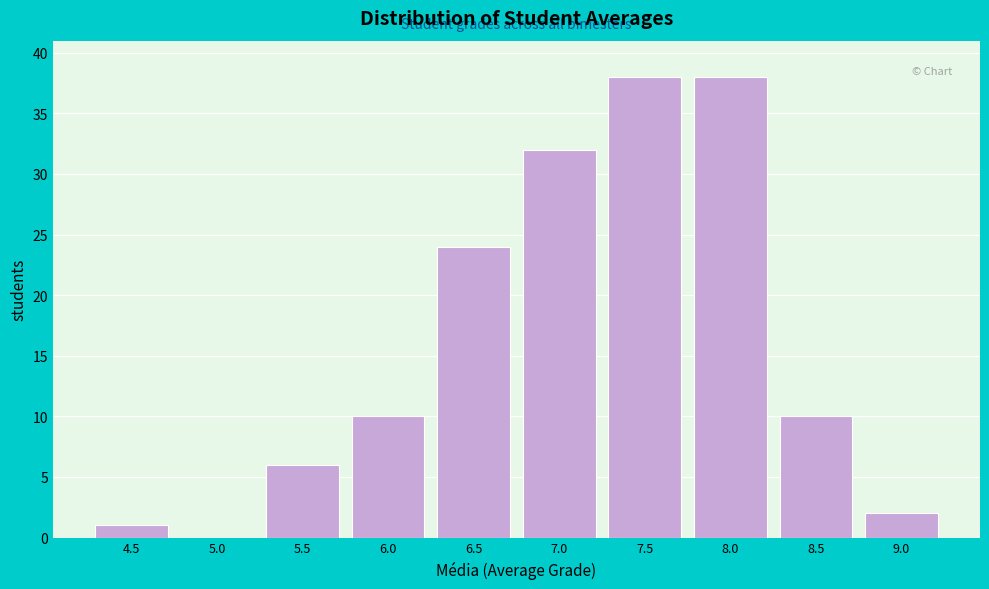

Reading left to right, list all the values displayed in this chart.

4.5=1	5.0=0	5.5=6	6.0=10	6.5=24	7.0=32	7.5=38	8.0=38	8.5=10	9.0=2